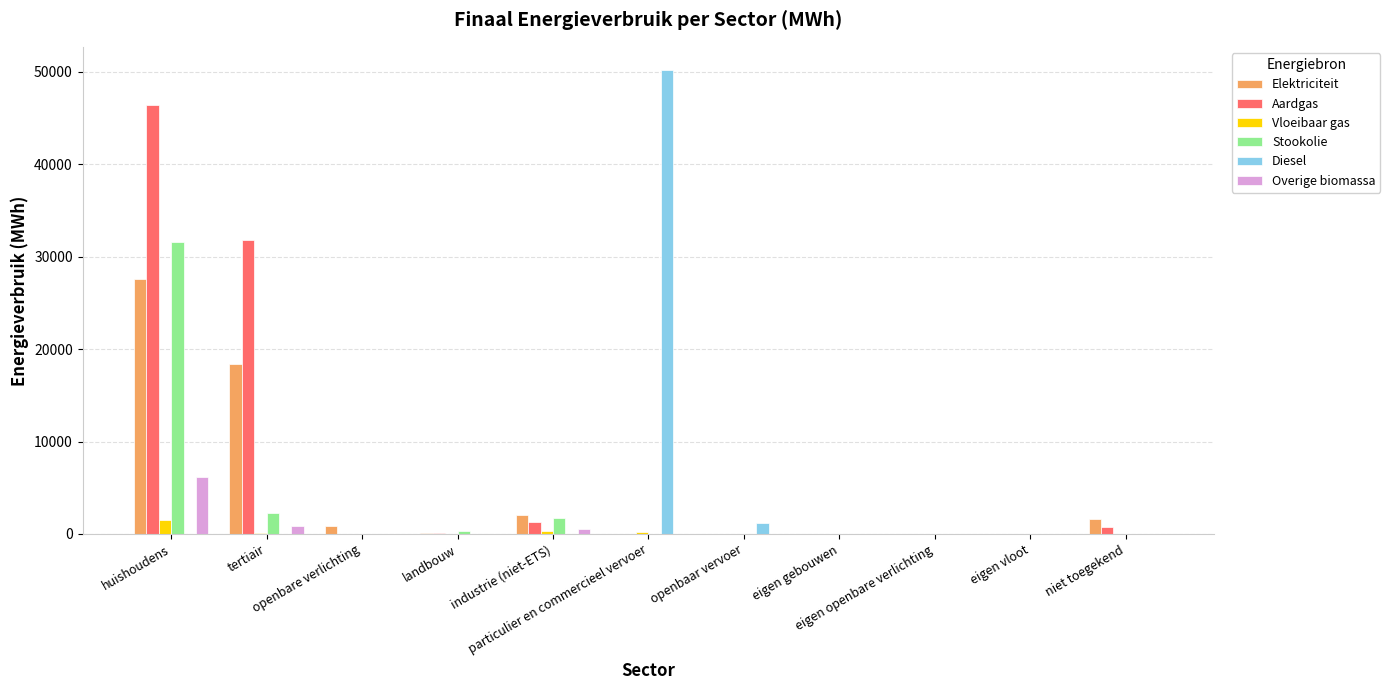

Which series has the largest total across all categories?

Aardgas